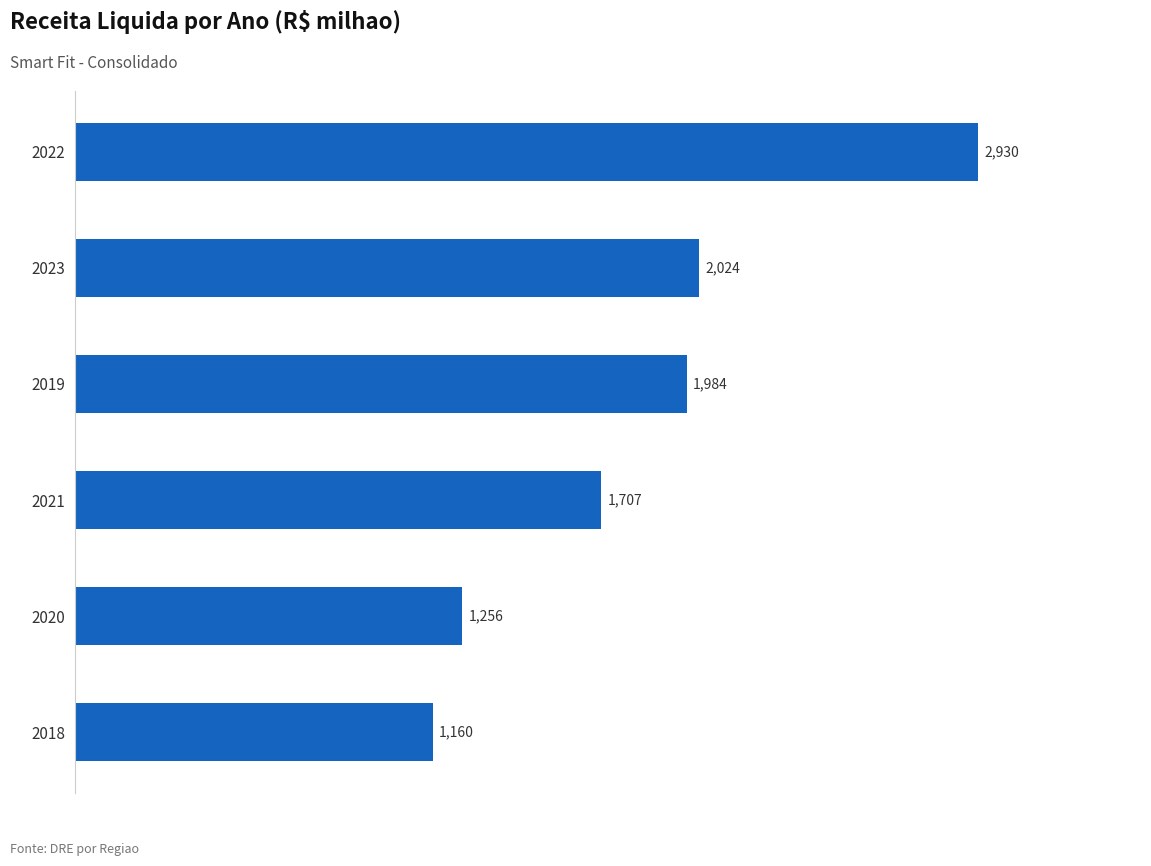

Is it true that the value at 2020 is 2064.8?

False